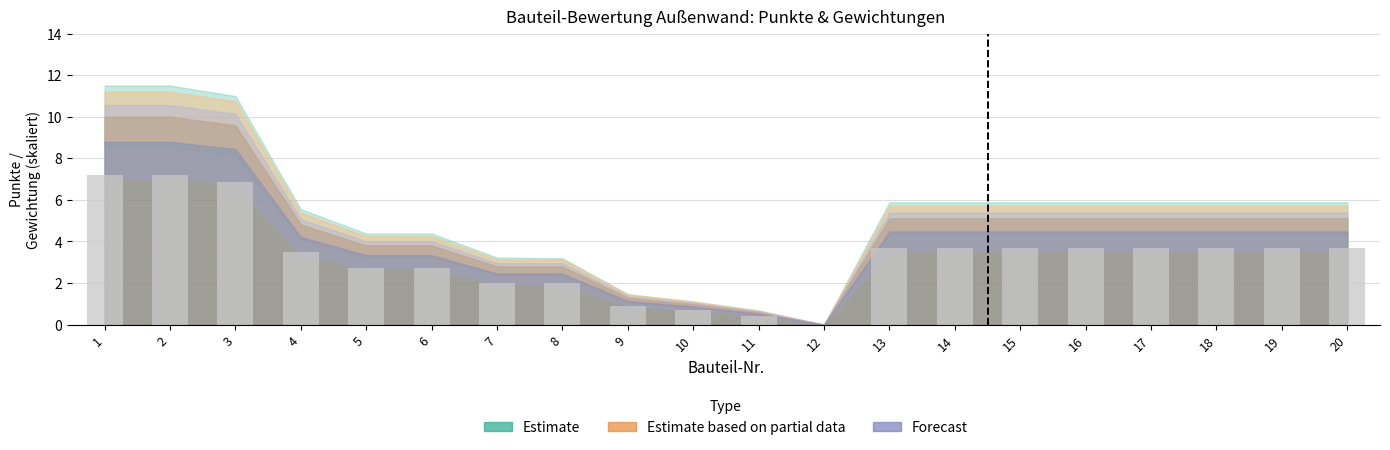

Are the bars grouped side by side (vs. stacked)?

No